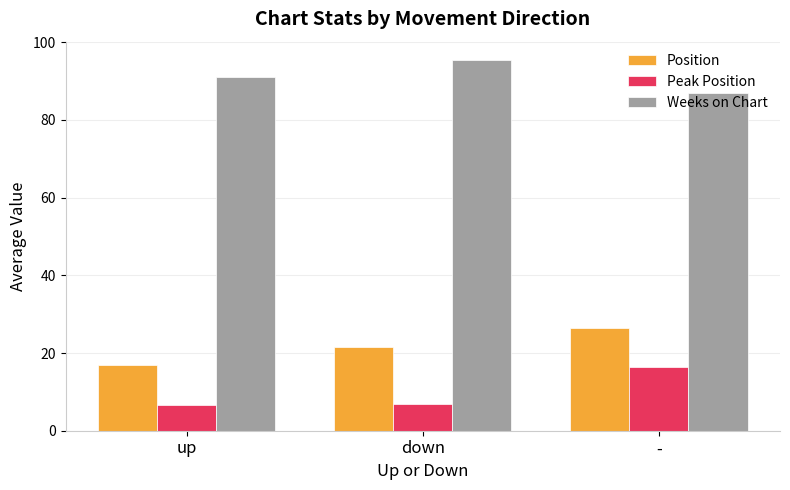

List the series in order of their peak value, highest first.

Weeks on Chart, Position, Peak Position